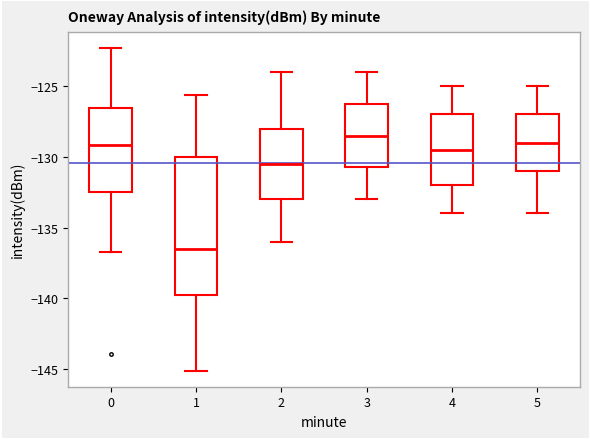

Where does the lower whisker of the box at x = 1 end on the y-axis? The values are not printed on the chart, so give them approximately, as read against the axis.

-145.0